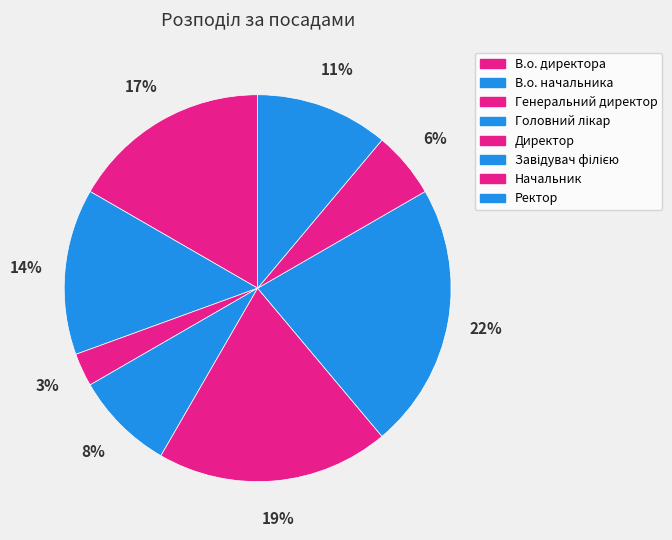

True or false: Начальник accounts for 6% of the total.

True